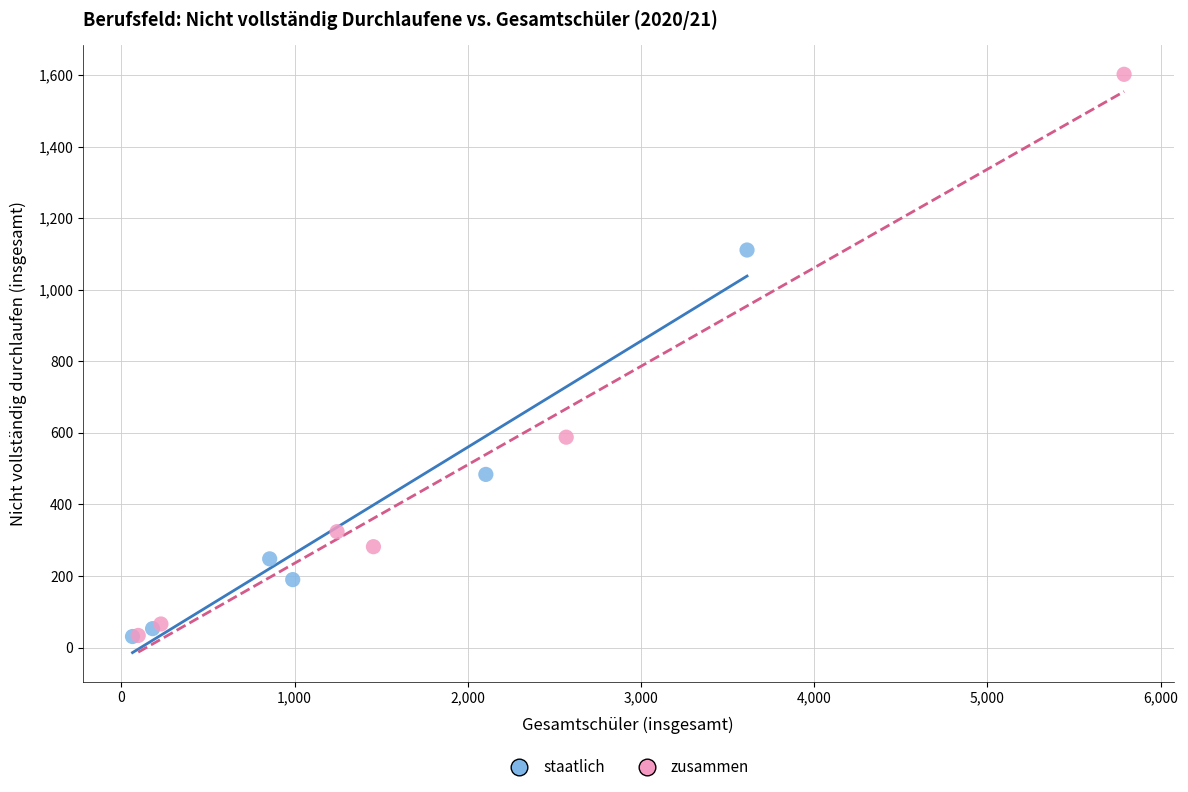

Which series has the largest Y range (max minus min)?

zusammen